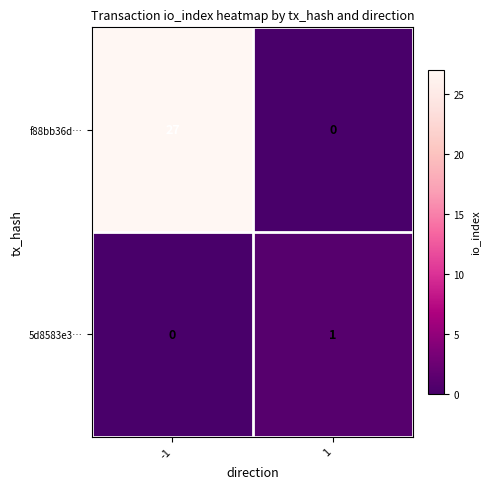

Count the number of data series in this chart.

2